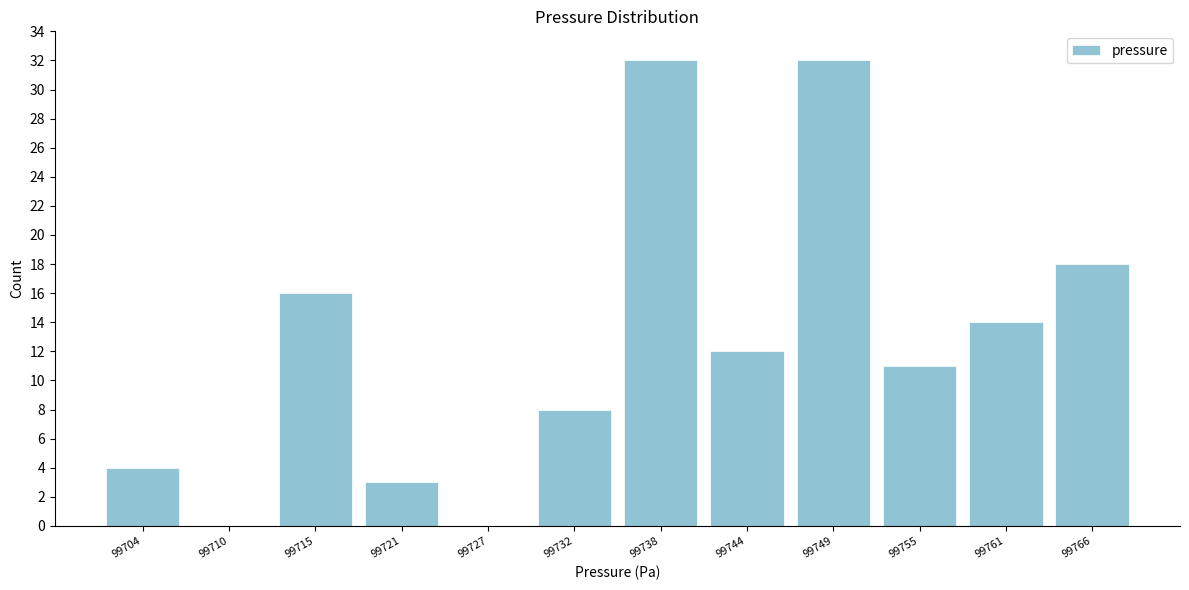

Reading left to right, what are all the values shown in this chart?

99704=4	99710=0	99715=16	99721=3	99727=0	99732=8	99738=32	99744=12	99749=32	99755=11	99761=14	99766=18